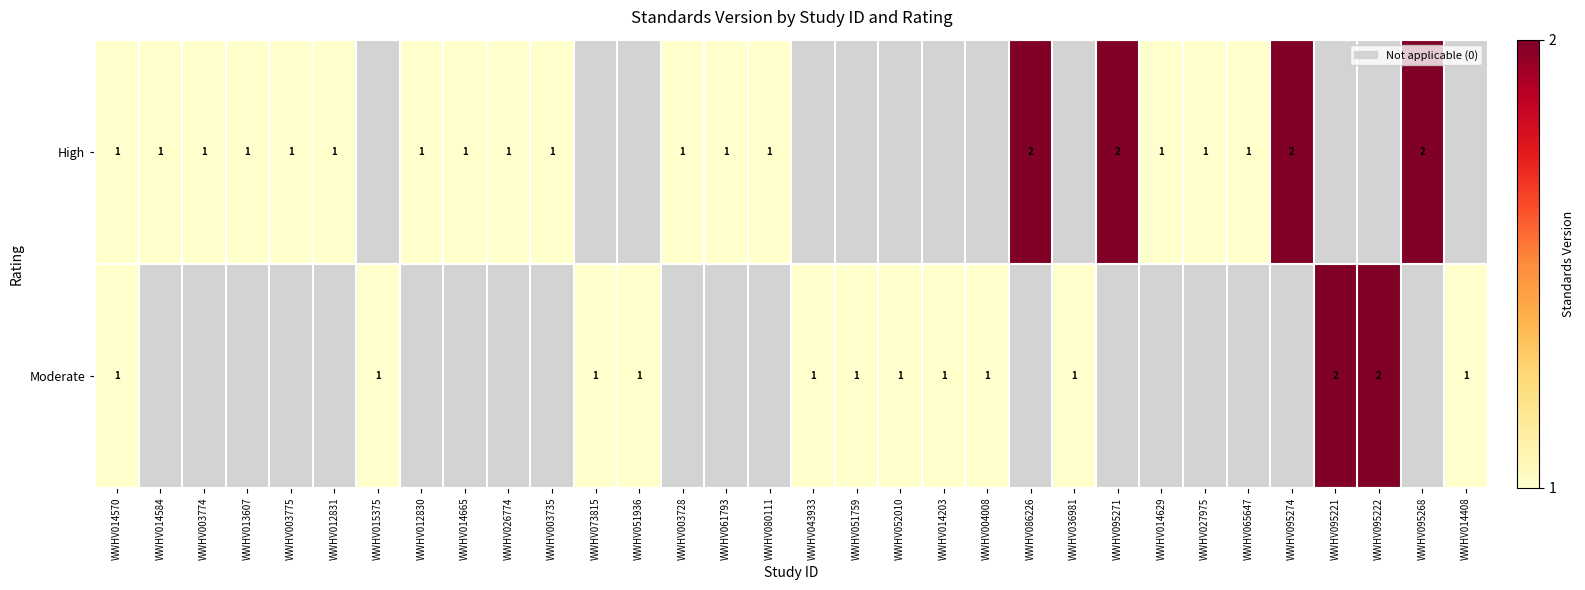

Is it true that High equals 2 at WWHV086226?

True